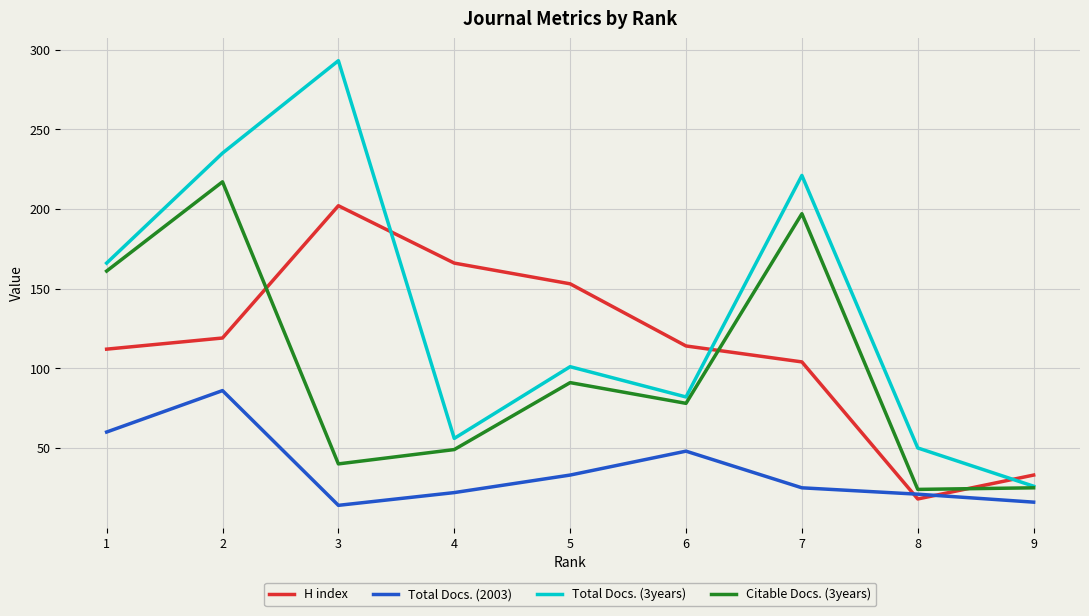

True or false: Citable Docs. (3years) and Total Docs. (2003) intersect in this chart.

False